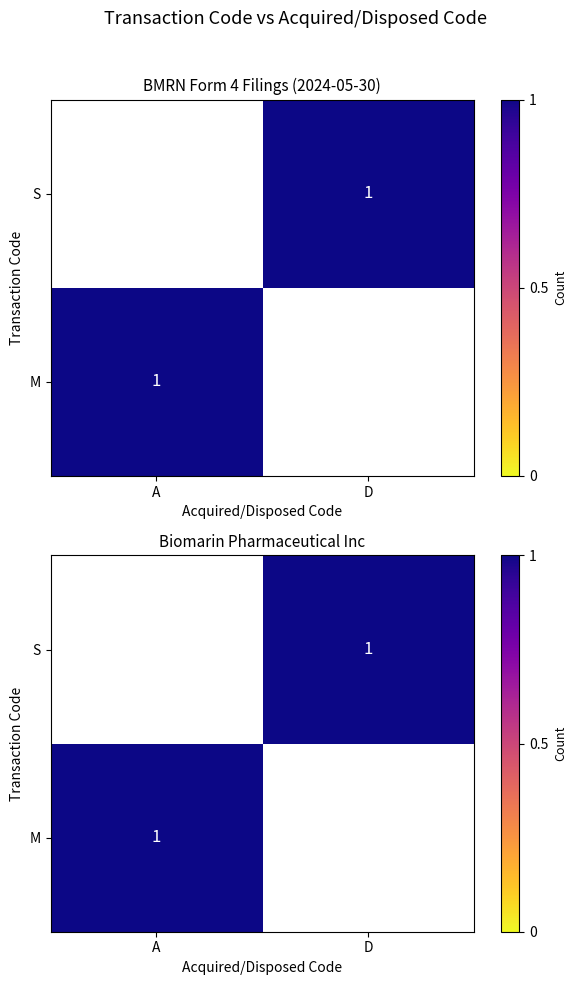

List the labels in order of value, largest first.

M_A, S_D, M_D, S_A